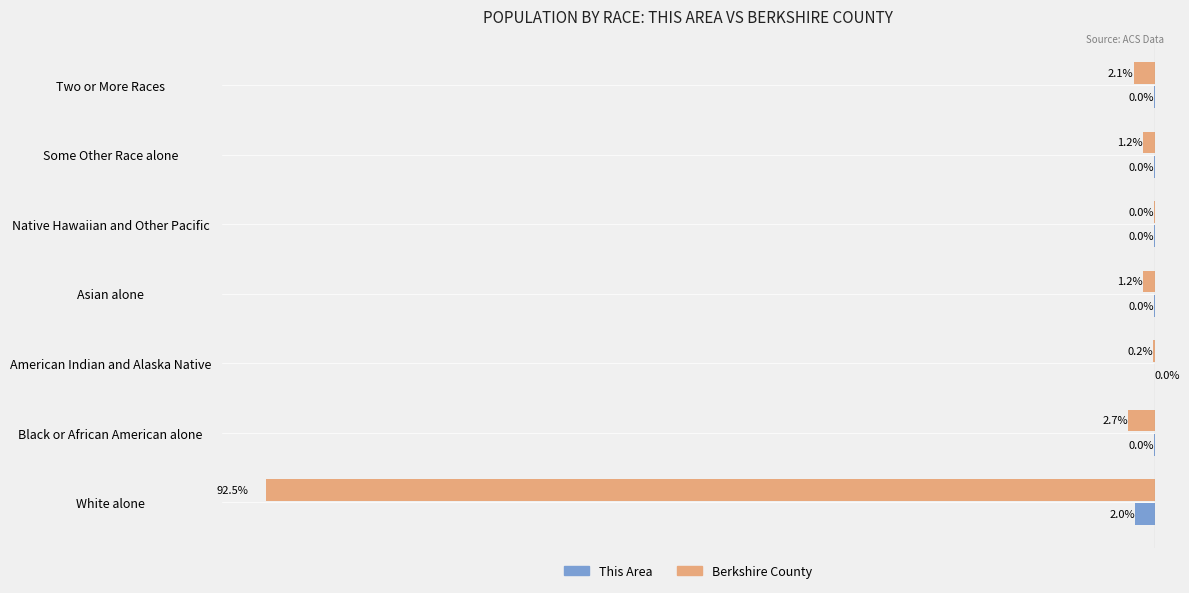

Which category has the highest value in the This Area series?

American Indian and Alaska Native